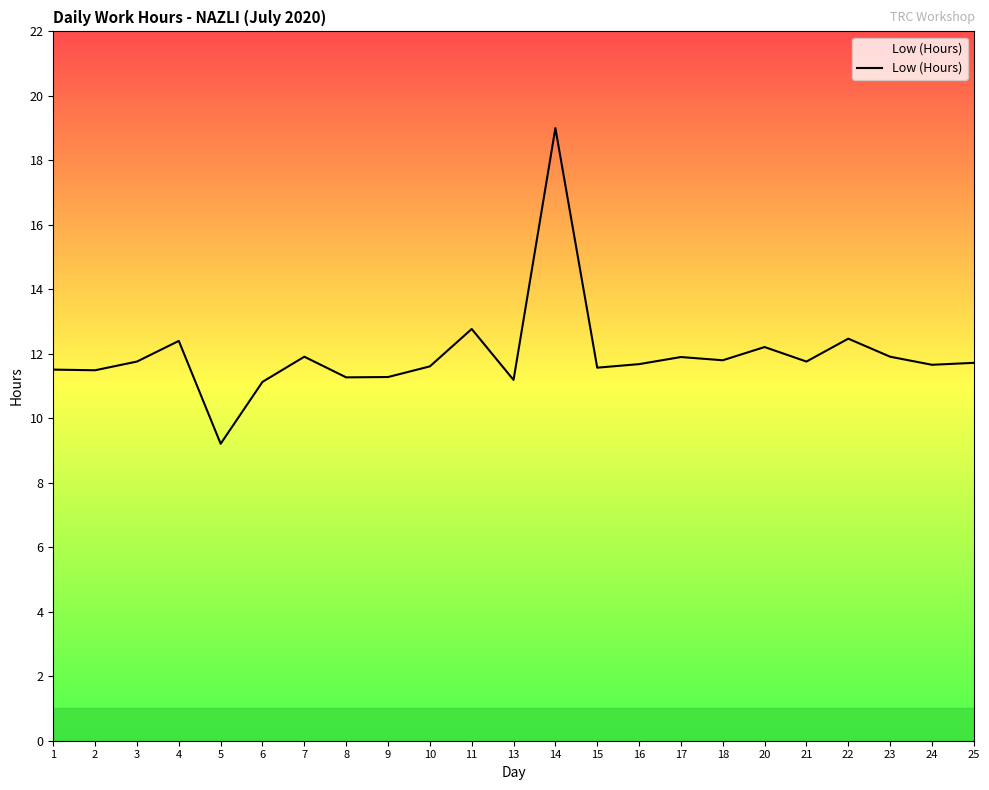

What is the ratio of the value at 8 to the value at 7?

0.9